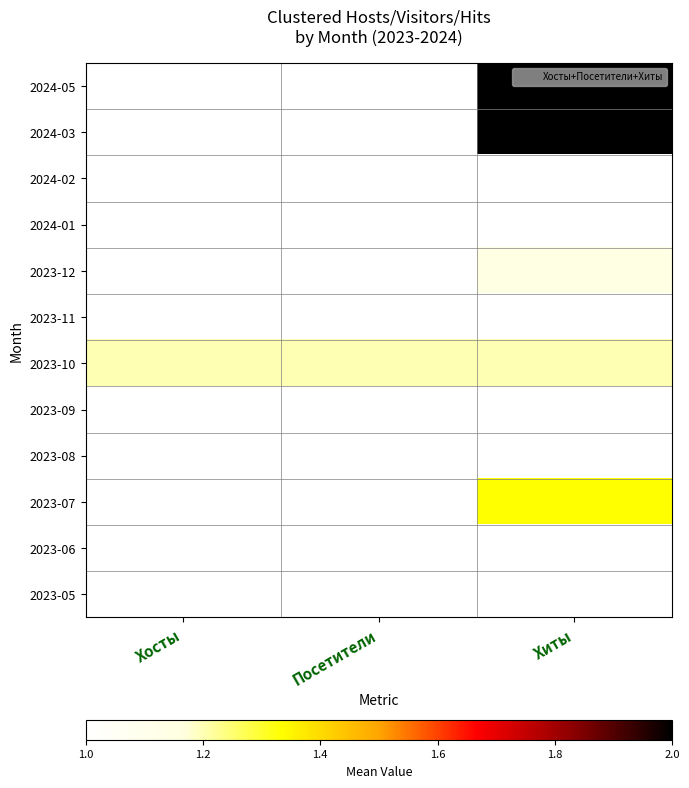

Which label corresponds to the smallest value in the chart?

Хосты